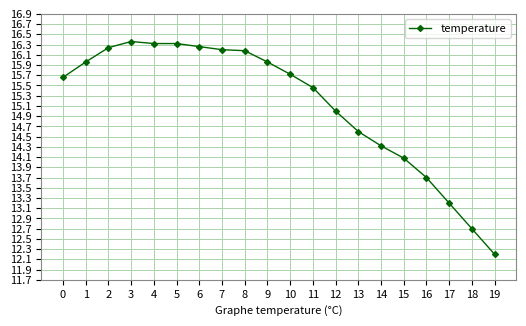

What is the maximum value shown in the chart?

16.4